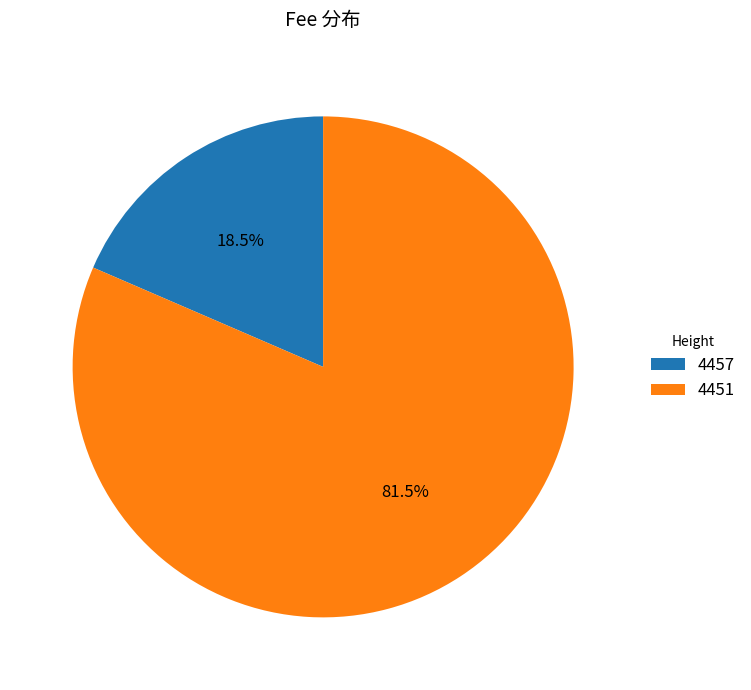

To the nearest percent, what is the average slice percentage?

50%